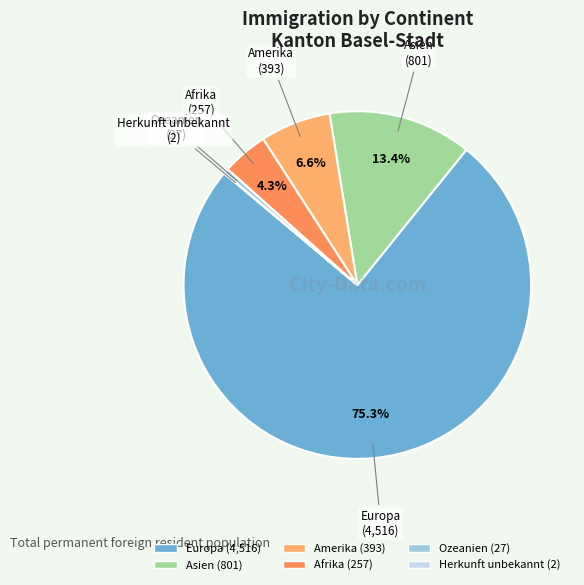

The Afrika slice represents 11% of the pie. True or false?

False